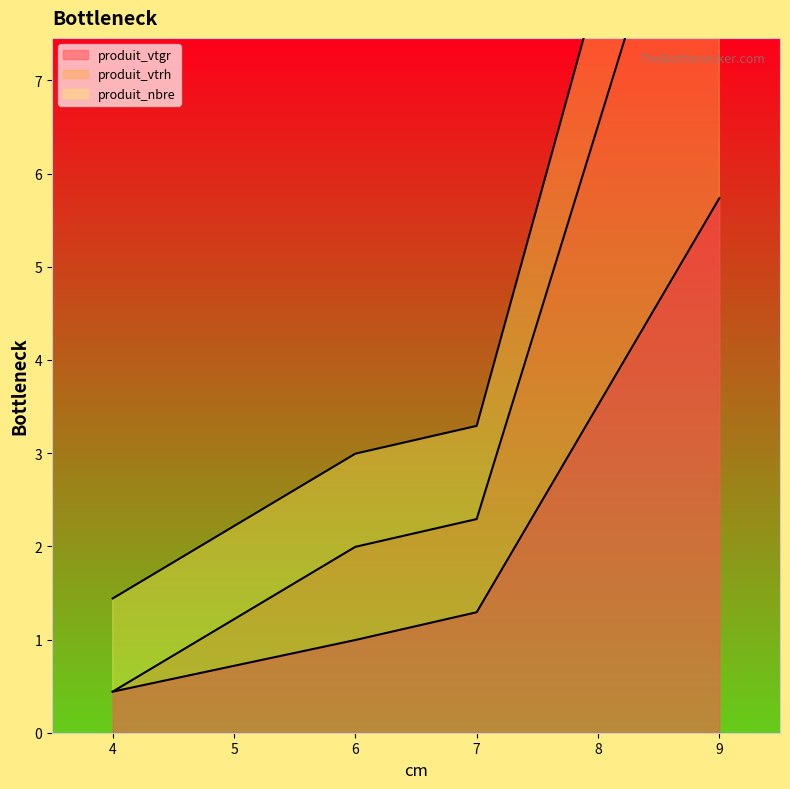

At which label does produit_vtgr reach its minimum?

4